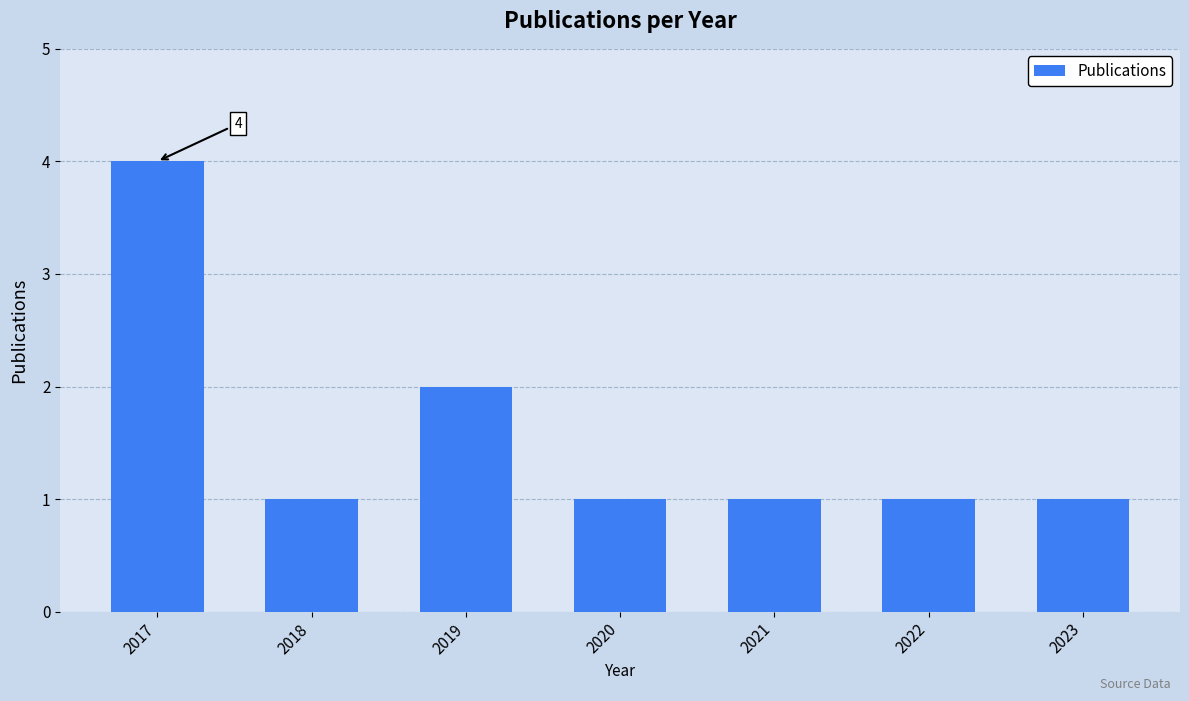

What is the maximum value shown in the chart?

4